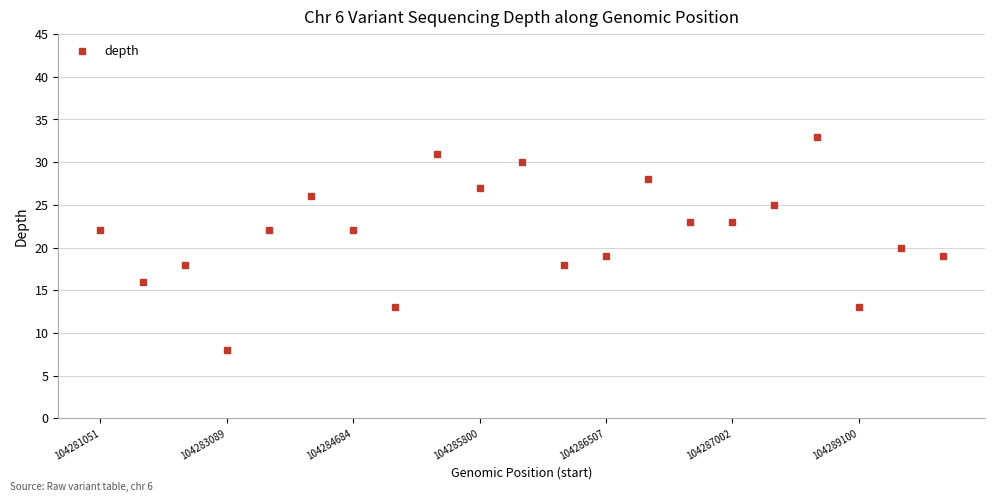

How many series are shown in this chart?

1